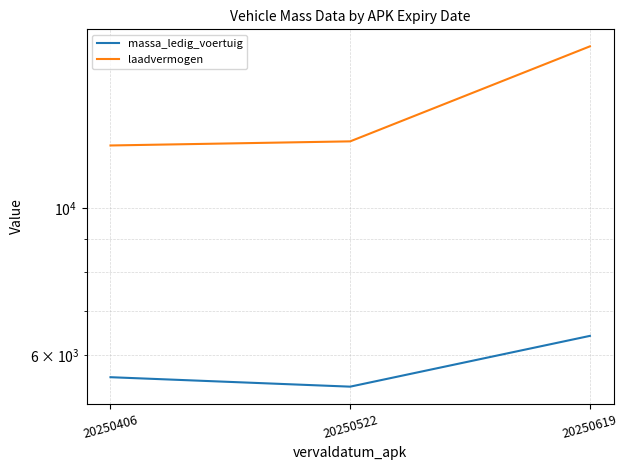

Rank the series at 20250619 from lowest to highest value.

massa_ledig_voertuig, laadvermogen